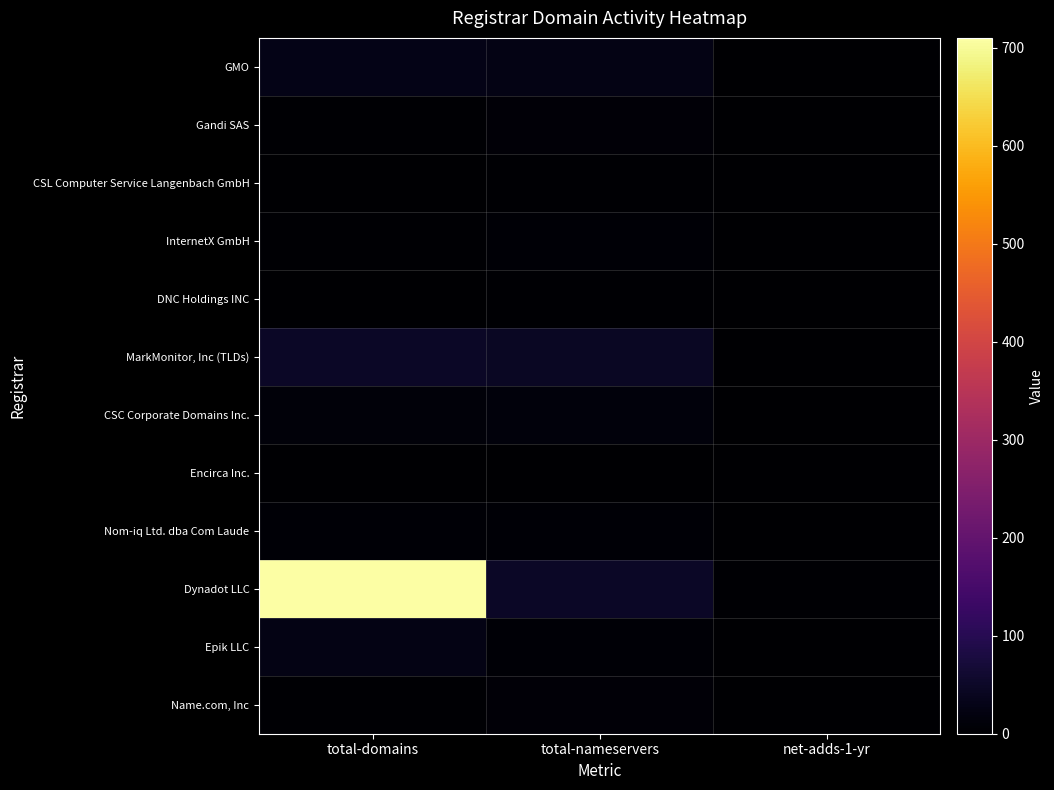

At which category is the sum across all series the highest?

total-domains